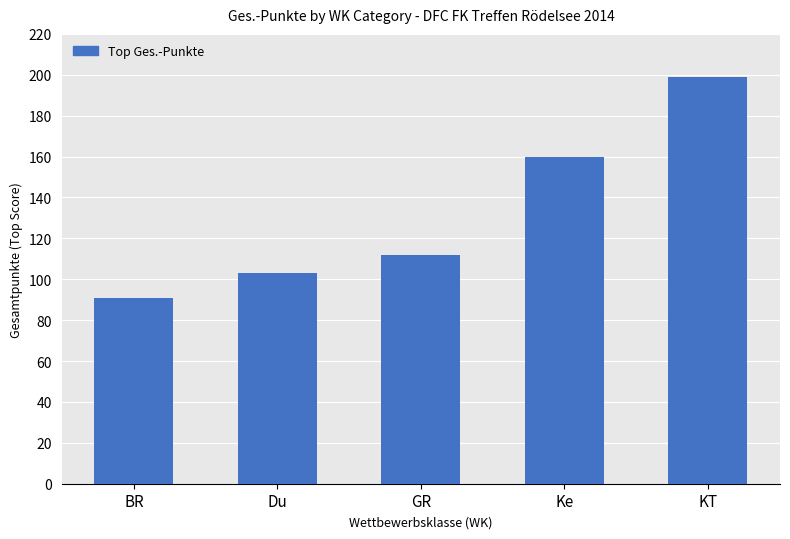

Are the bars horizontal?

No